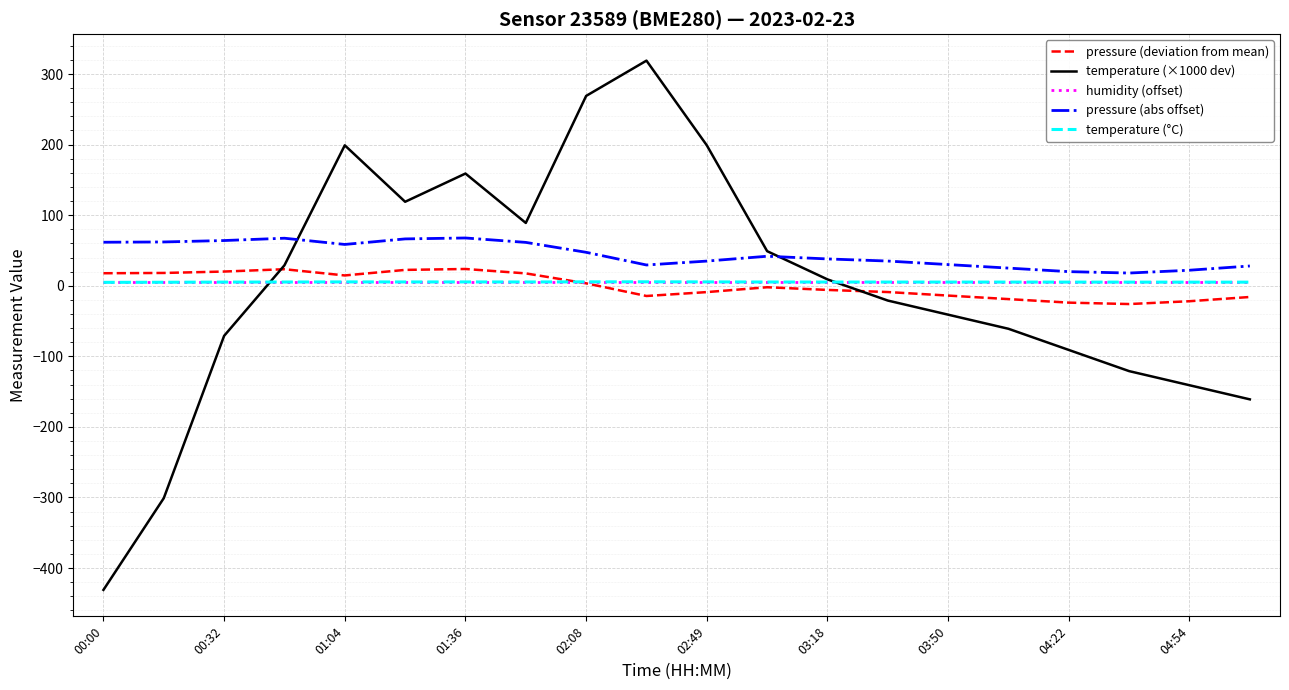

What is the smallest value displayed?

-431.0